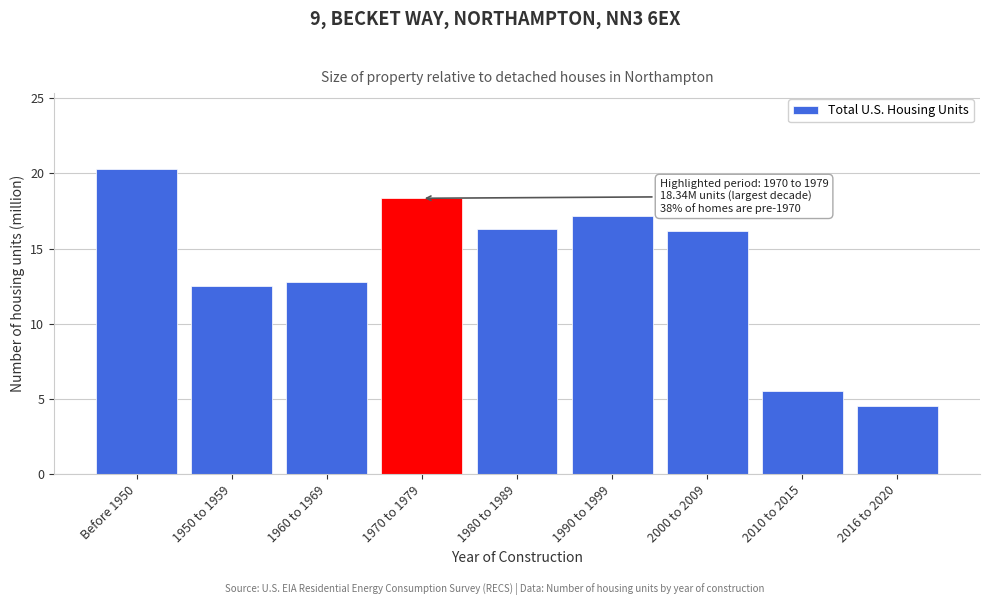

Reading left to right, list all the values displayed in this chart.

20.3	12.5	12.8	18.3	16.3	17.2	16.2	5.5	4.6